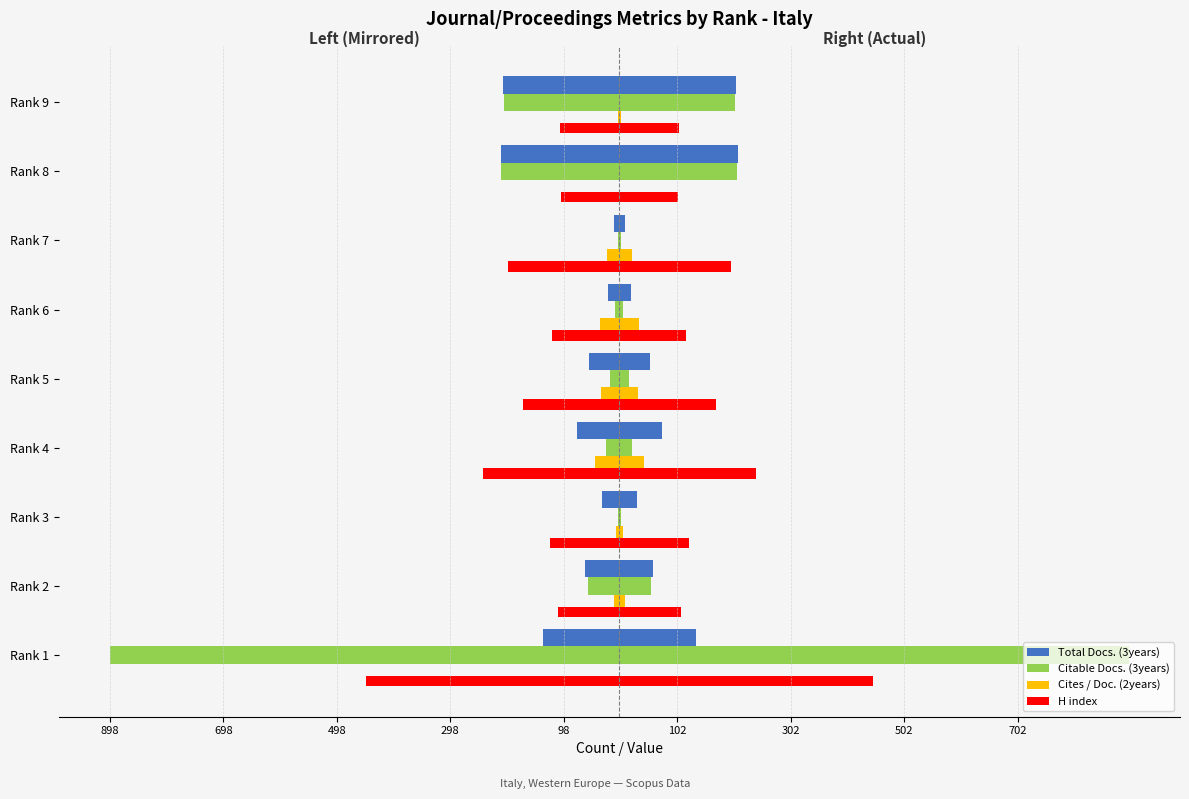

How many bars are there in each group?

4